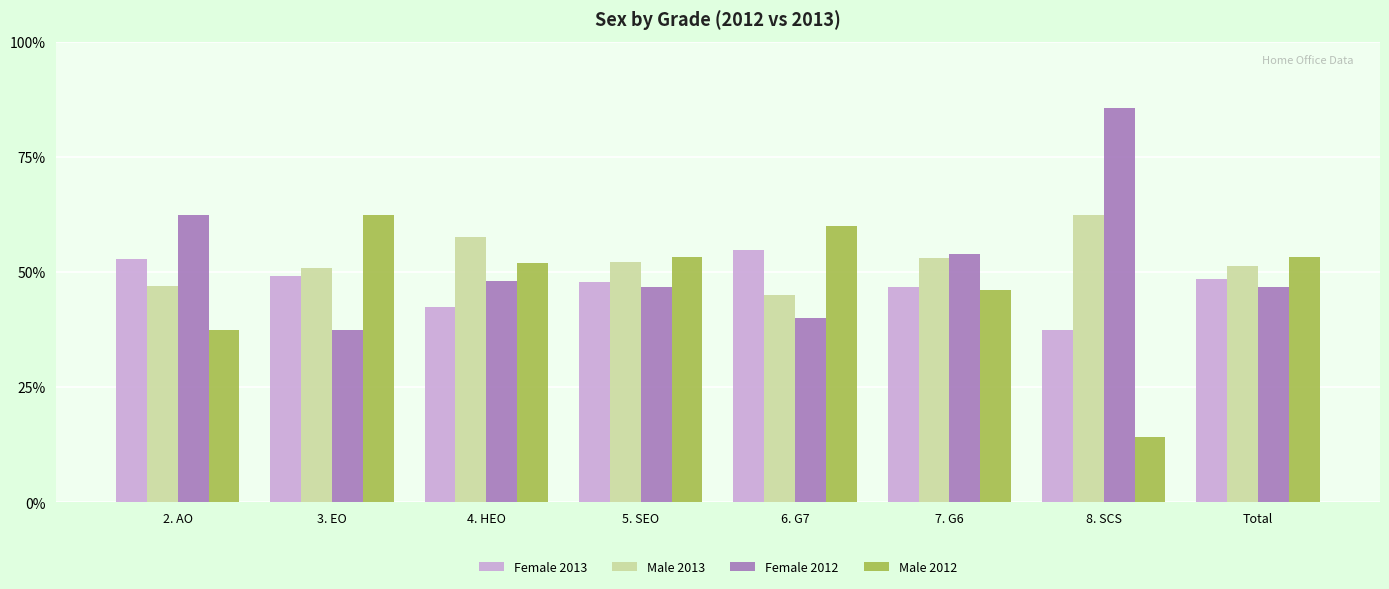

What position from the right is 3. EO?

7